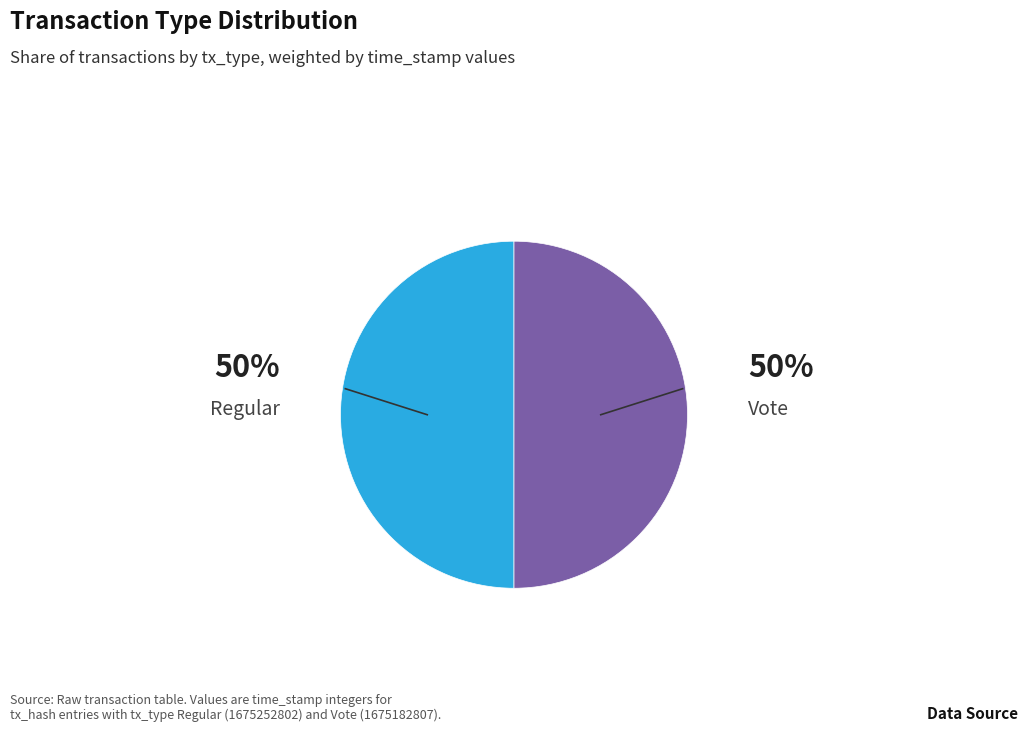

To the nearest percent, what is the average slice percentage?

50%